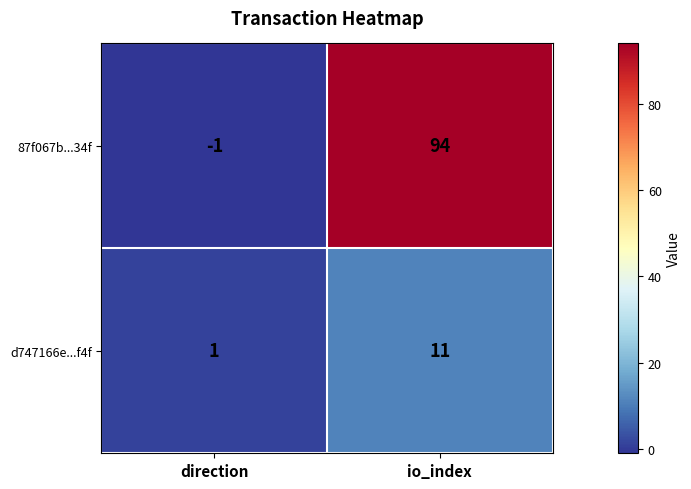

What is the maximum value shown in the chart?

94